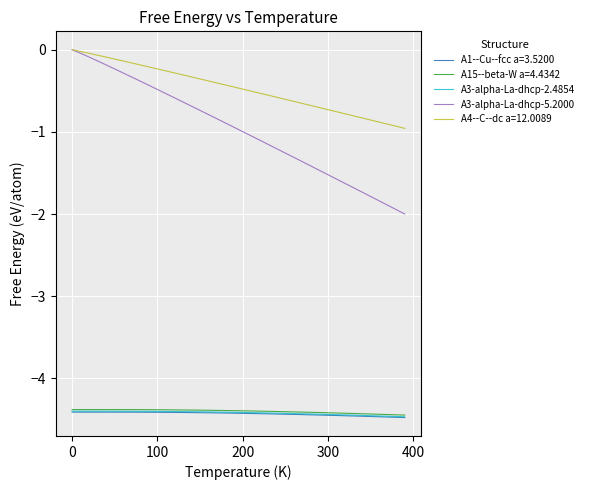

What is the average value of the A3-alpha-La-dhcp-5.2000 series?

-1.0